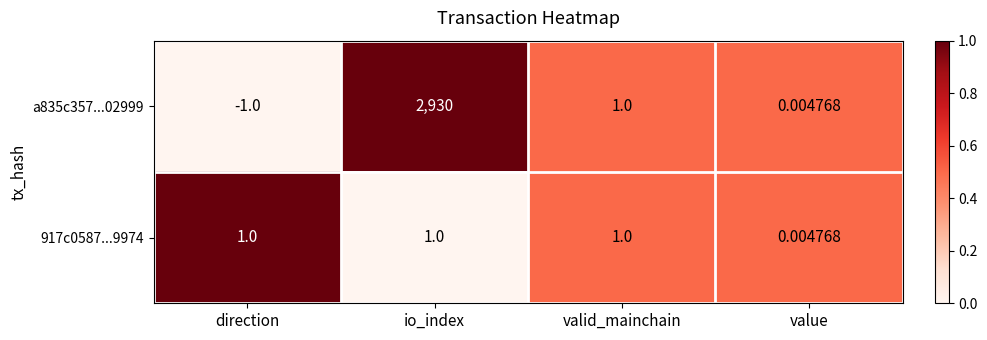

Where is 917c0587...9974 nearest to the value 0?

value